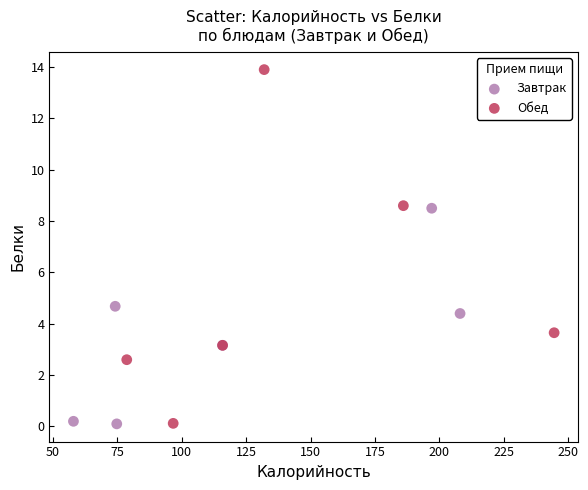

Which series reaches the maximum Y coordinate?

Обед